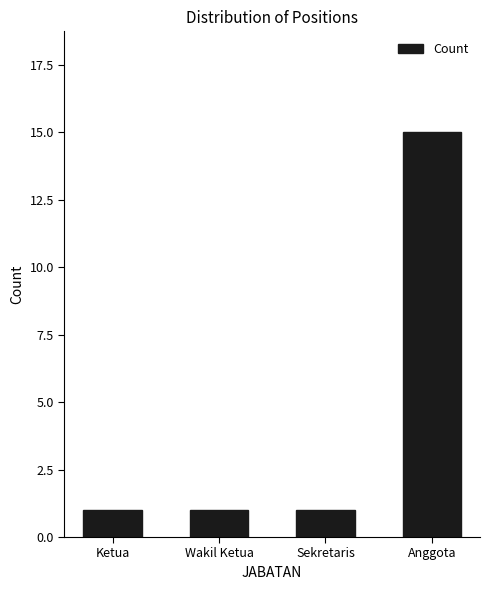

At which category does the chart reach its peak across all series?

Anggota